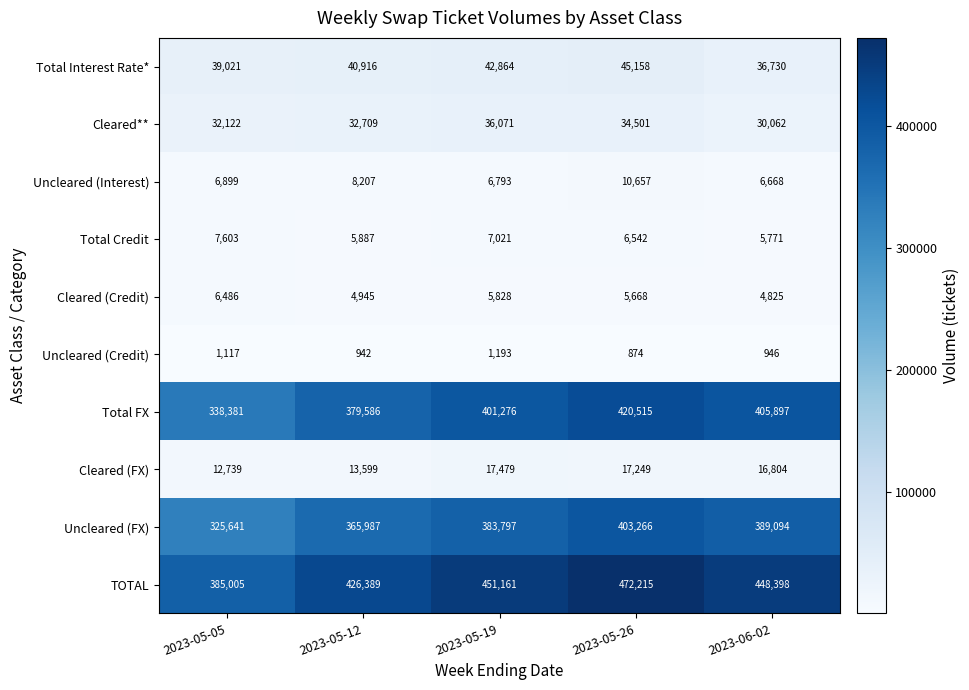

At which category is the sum across all series the highest?

2023-05-26